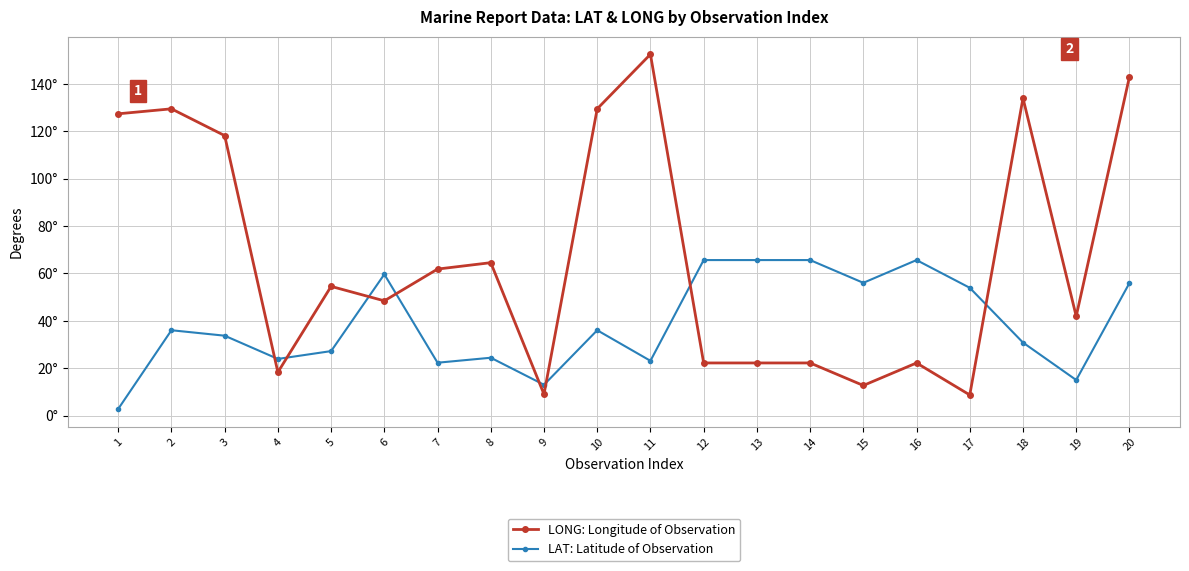

Reading left to right, extract all data points from this chart.

LONG: Longitude of Observation: 1=127.3	2=129.4	3=118.1	4=18.3	5=54.5	6=48.4	7=61.8	8=64.5	9=9.0	10=129.4	11=152.4	12=22.2	13=22.2	14=22.2	15=12.7	16=22.2	17=8.7	18=133.9	19=41.9	20=142.9
LAT: Latitude of Observation: 1=2.8	2=36.0	3=33.7	4=23.9	5=27.2	6=59.6	7=22.3	8=24.4	9=13.0	10=36.0	11=23.1	12=65.6	13=65.6	14=65.6	15=56.0	16=65.6	17=53.9	18=30.8	19=15.0	20=55.9